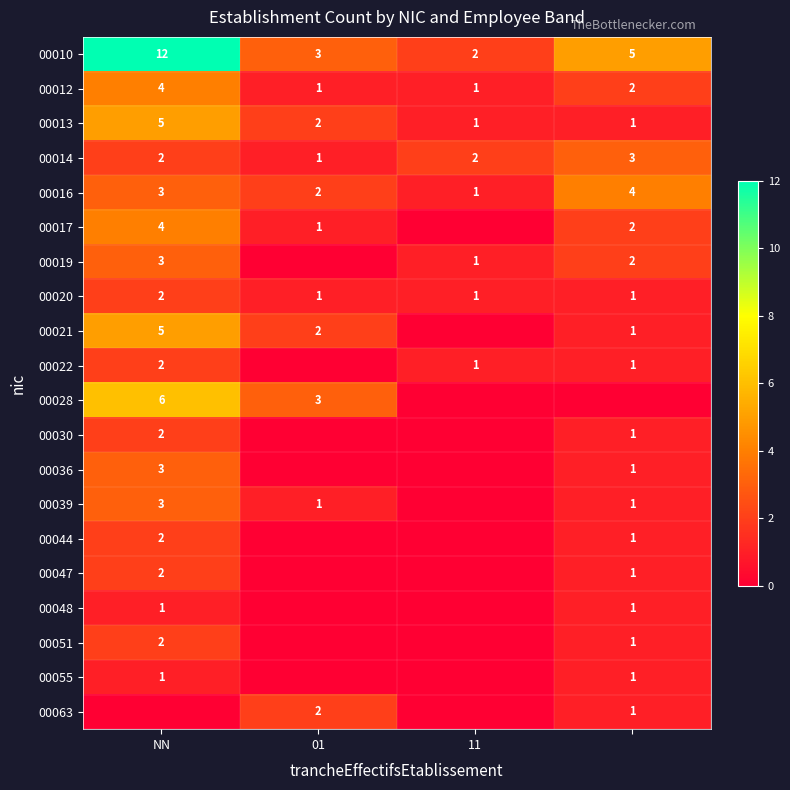

Where does the 00012 series first go above 2?

NN